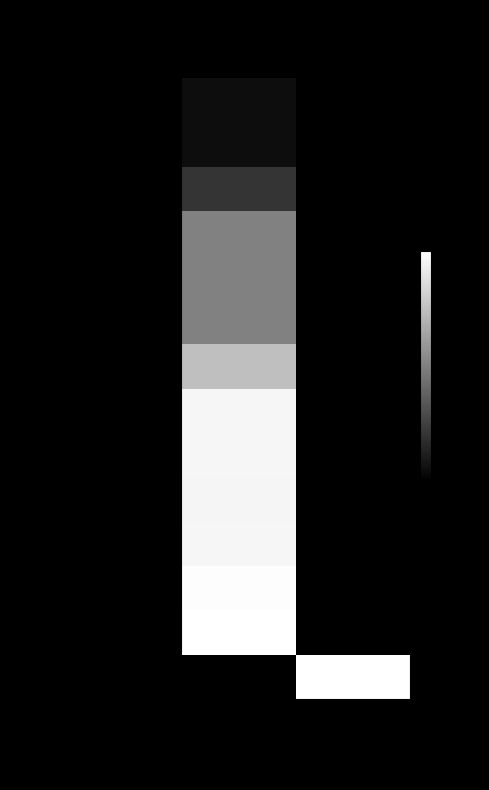

The value of 2022 2de aanpassing – goedgekeurd at MB0-1MHH2OC-WT is 0.9. True or false?

False